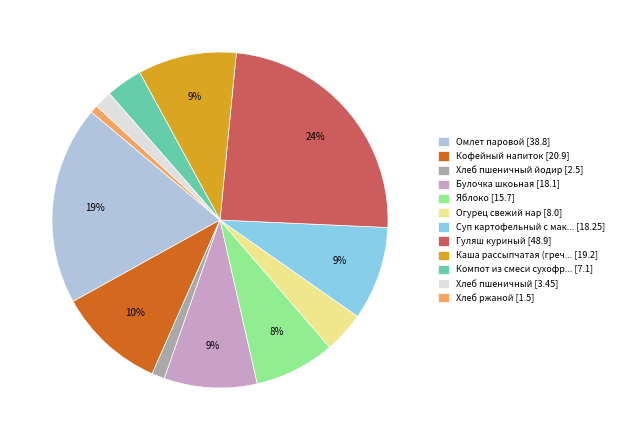

The Огурец свежий нар [8.0] slice represents 4% of the pie. True or false?

True